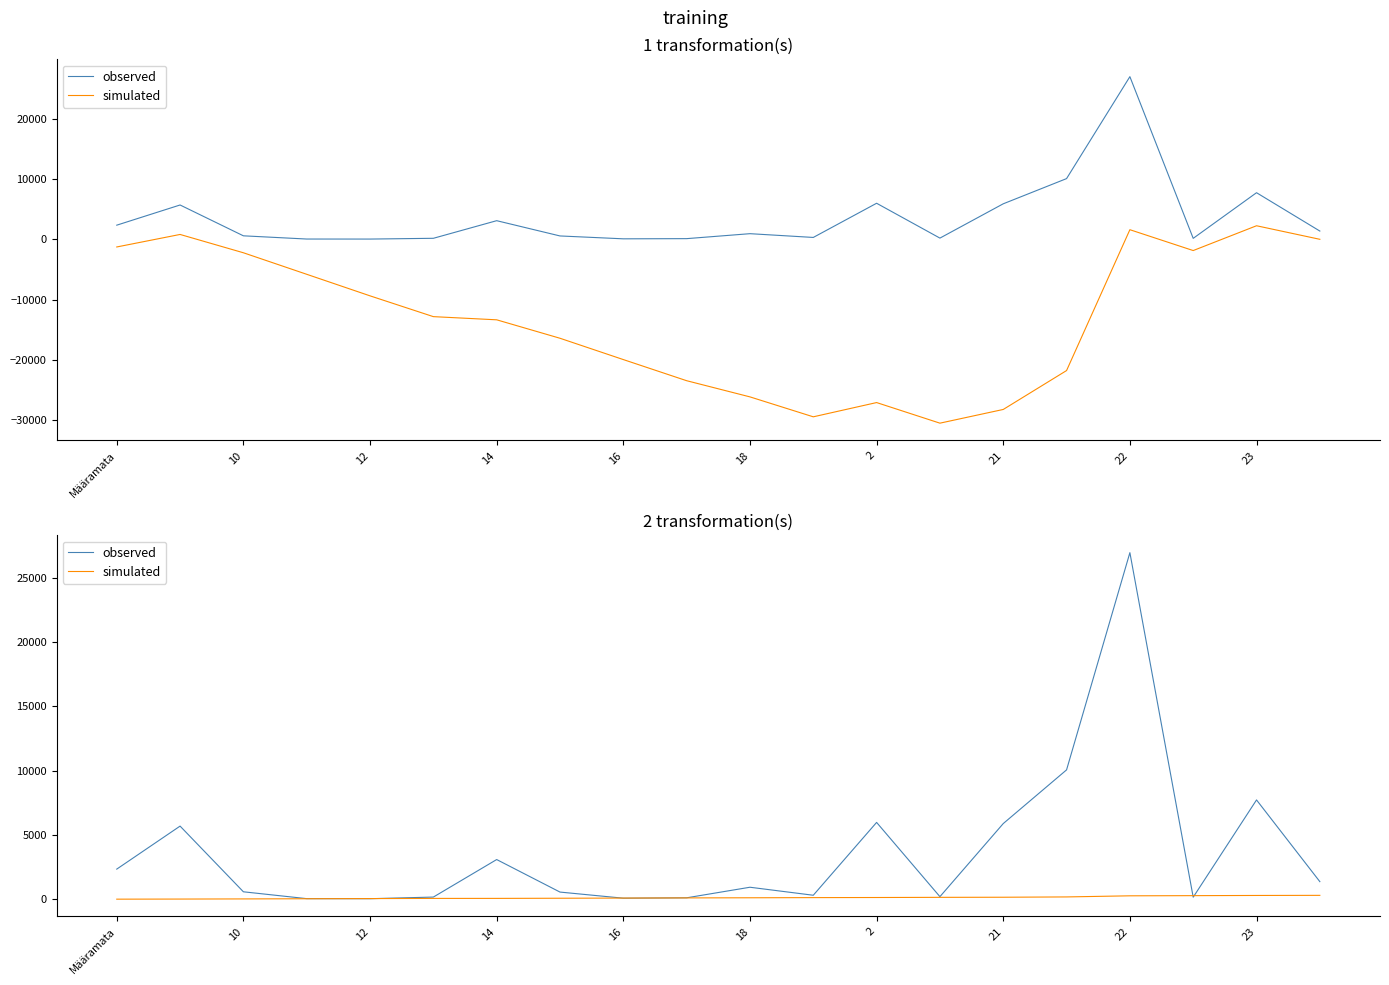

What is the difference between the maximum and minimum values in the observed series?

26918.0